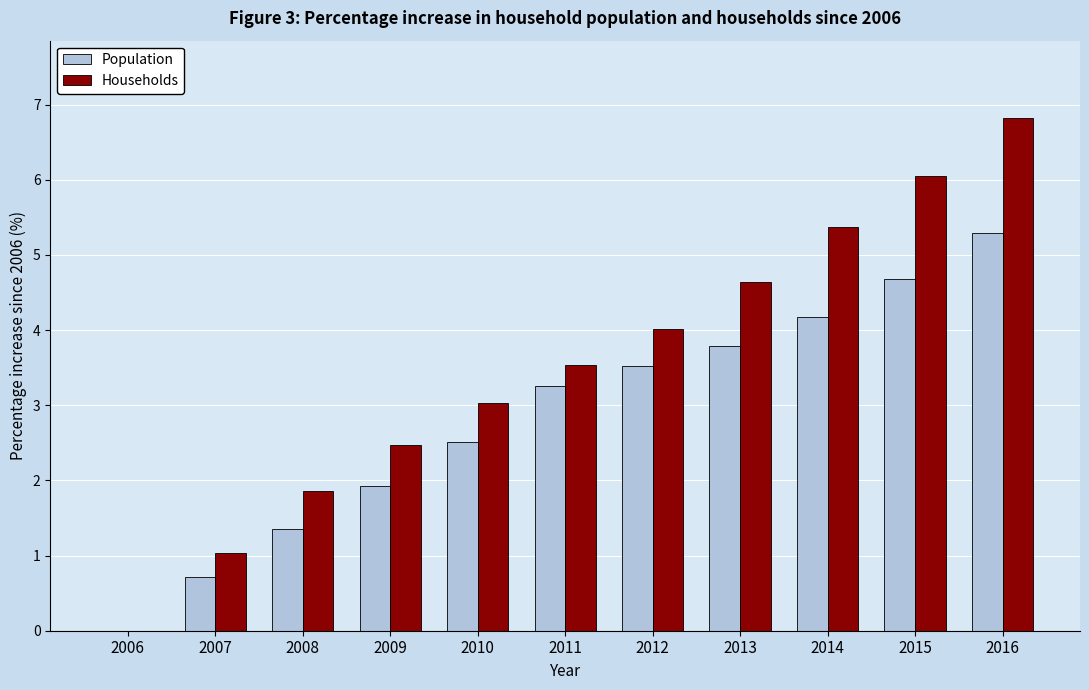

Which category has the highest value in the Population series?

2016